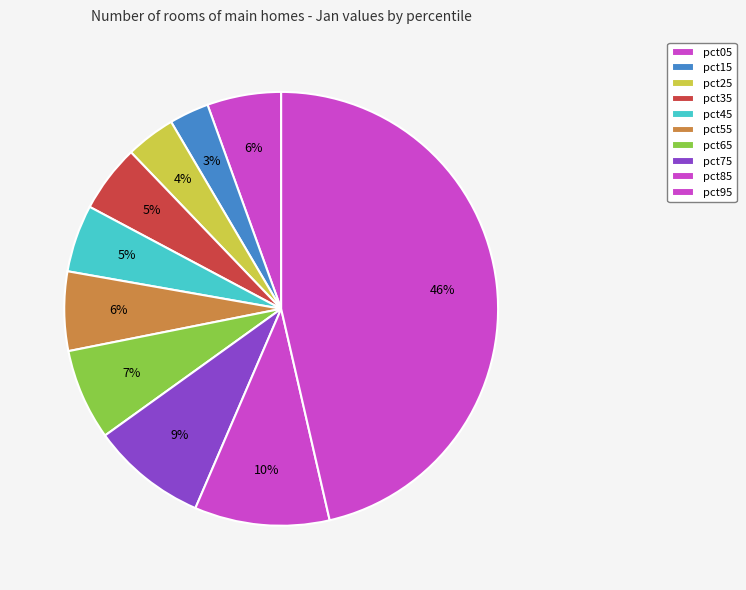

Is it true that pct85 is 10% of the pie?

True